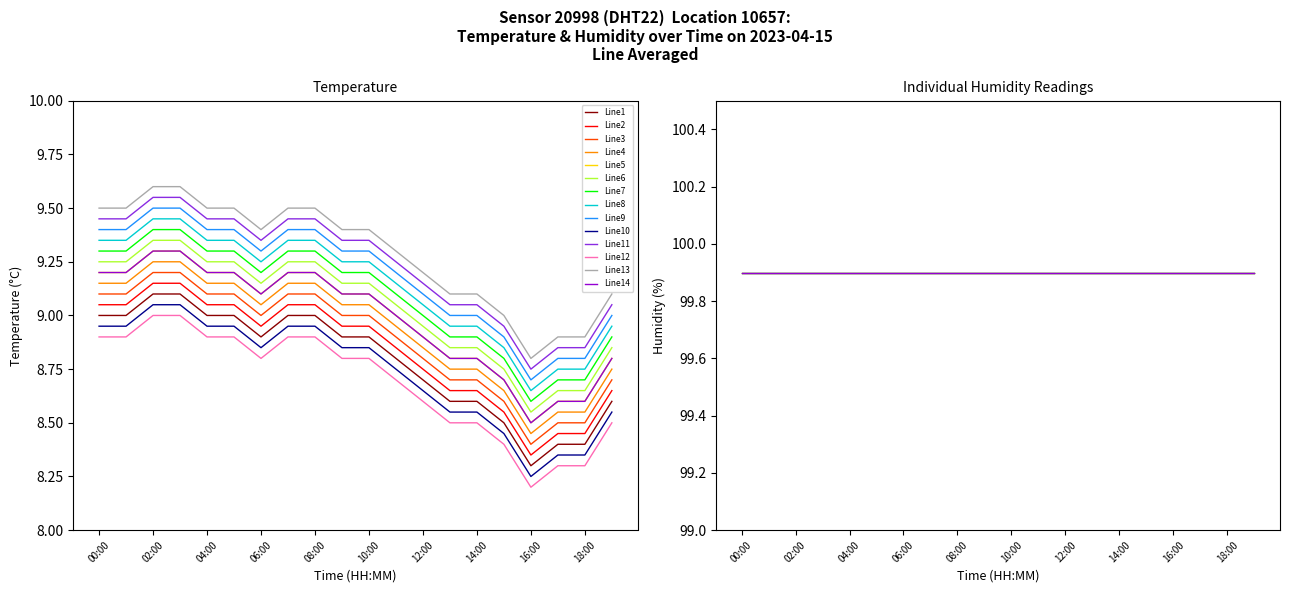

Count the number of categories in the chart.

20